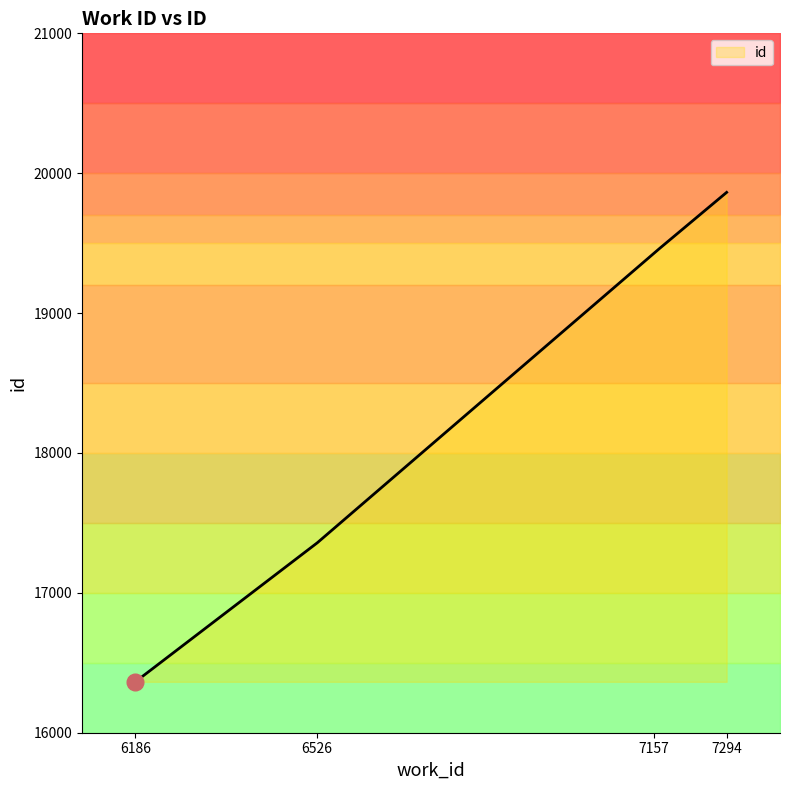

The value at 7294 is 19863. True or false?

True